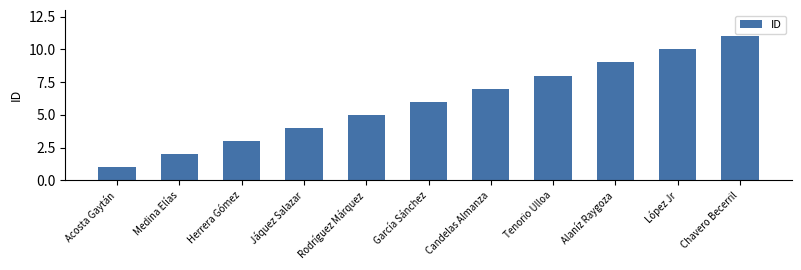

What value does the data have at Rodríguez Márquez, to the nearest 5?

5